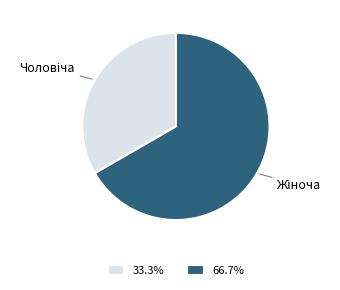

Is there a majority slice in this chart?

Yes